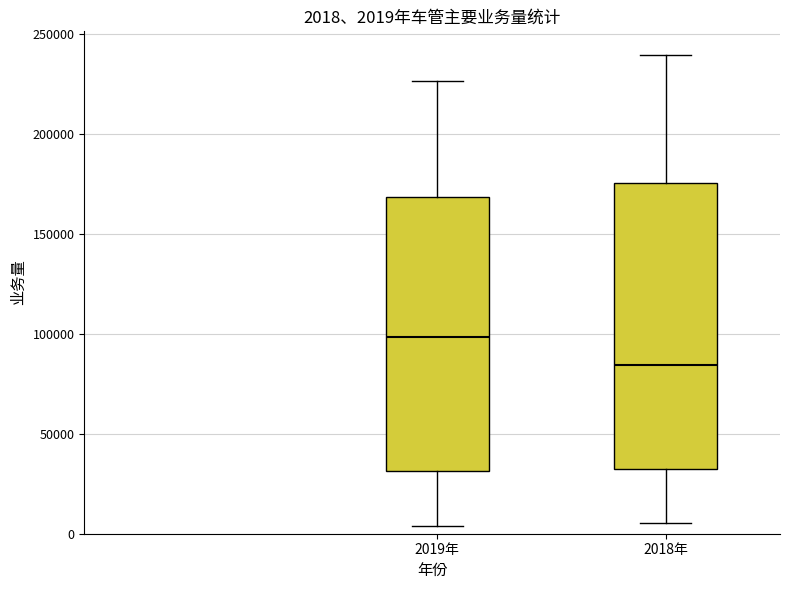

Which box has the lowest median line?

2018年